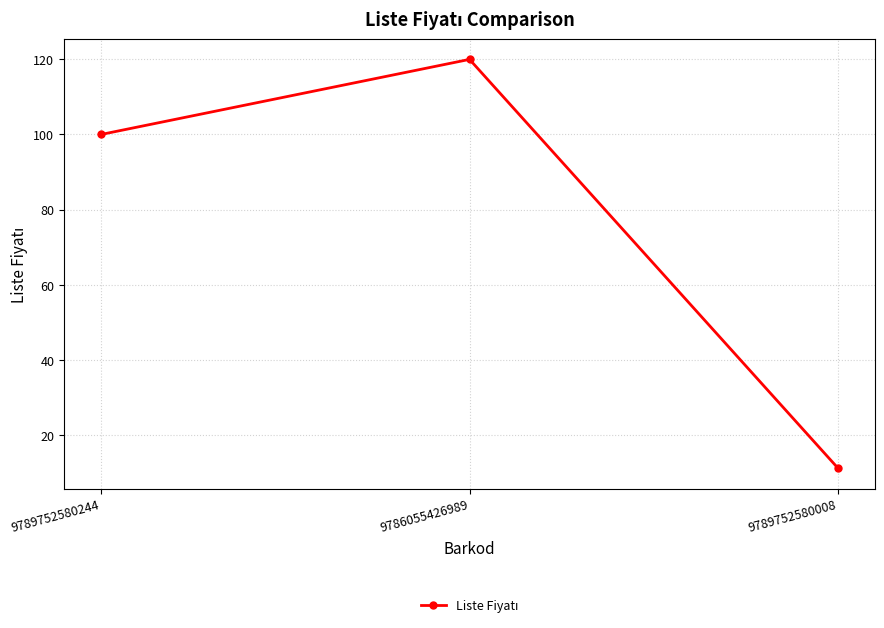

What is the maximum value shown in the chart?

120.0